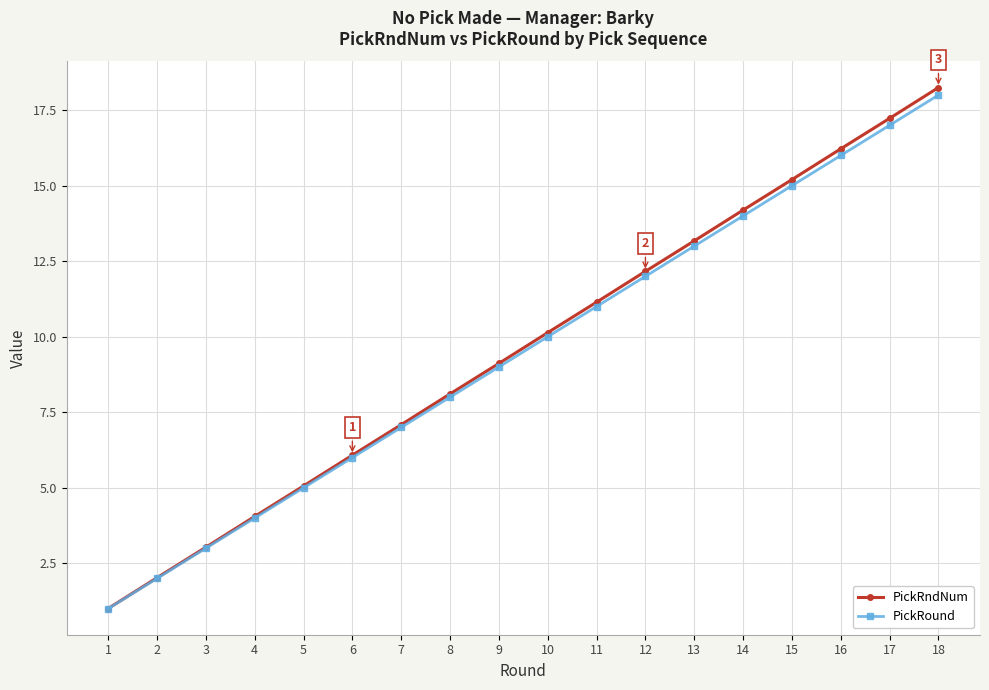

Which series has the widest spread of values?

PickRndNum